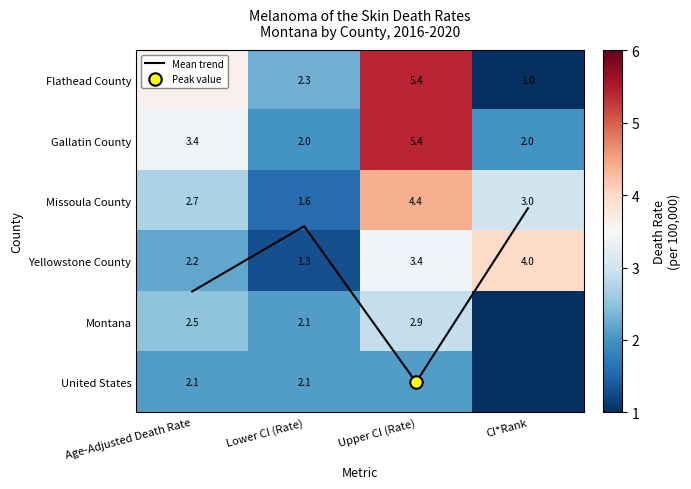

Is it true that United States equals 0.9 at Upper CI (Rate)?

False